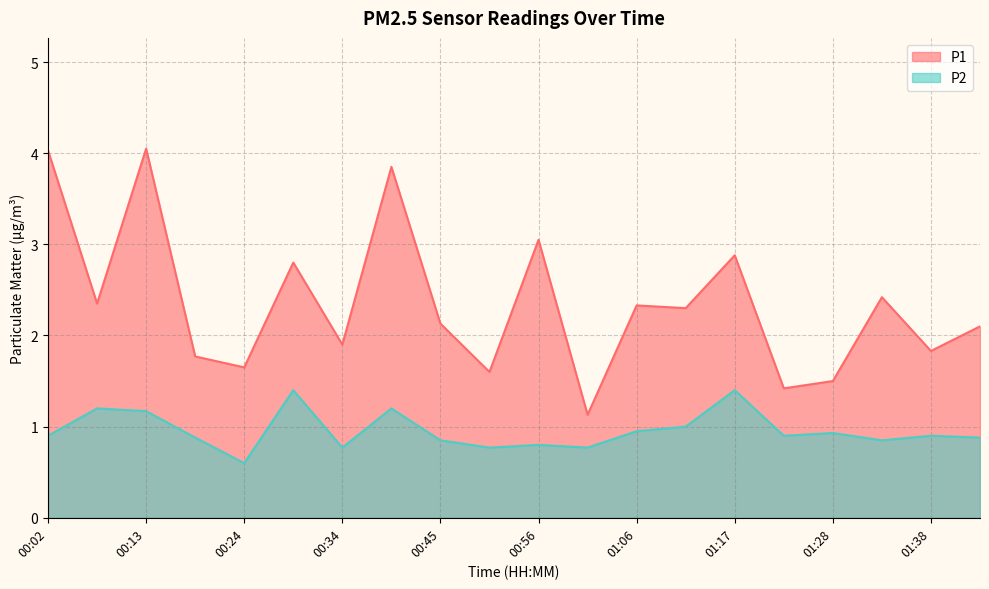

What is the minimum value for P1?

1.1